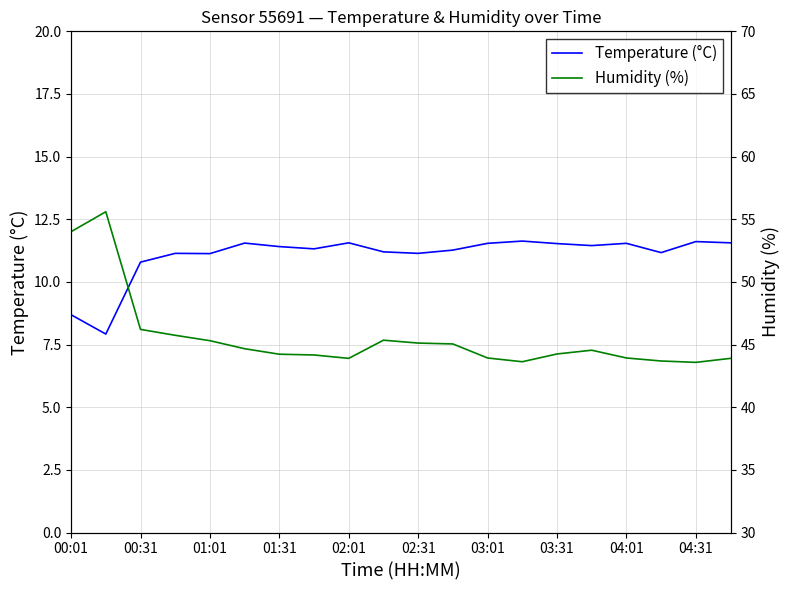

How many interior local peaks does the Temperature (°C) series have?

6